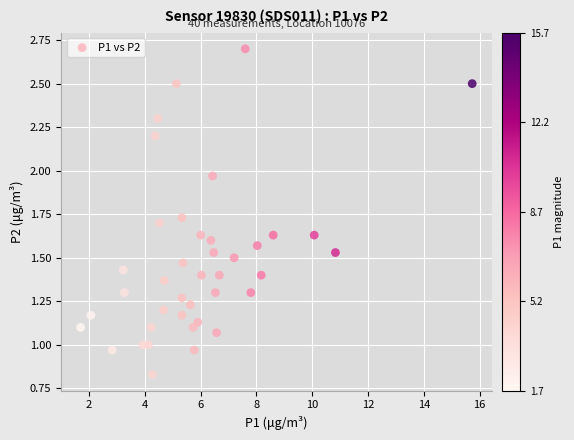

What is the range of Y values (max minus min)?

1.9